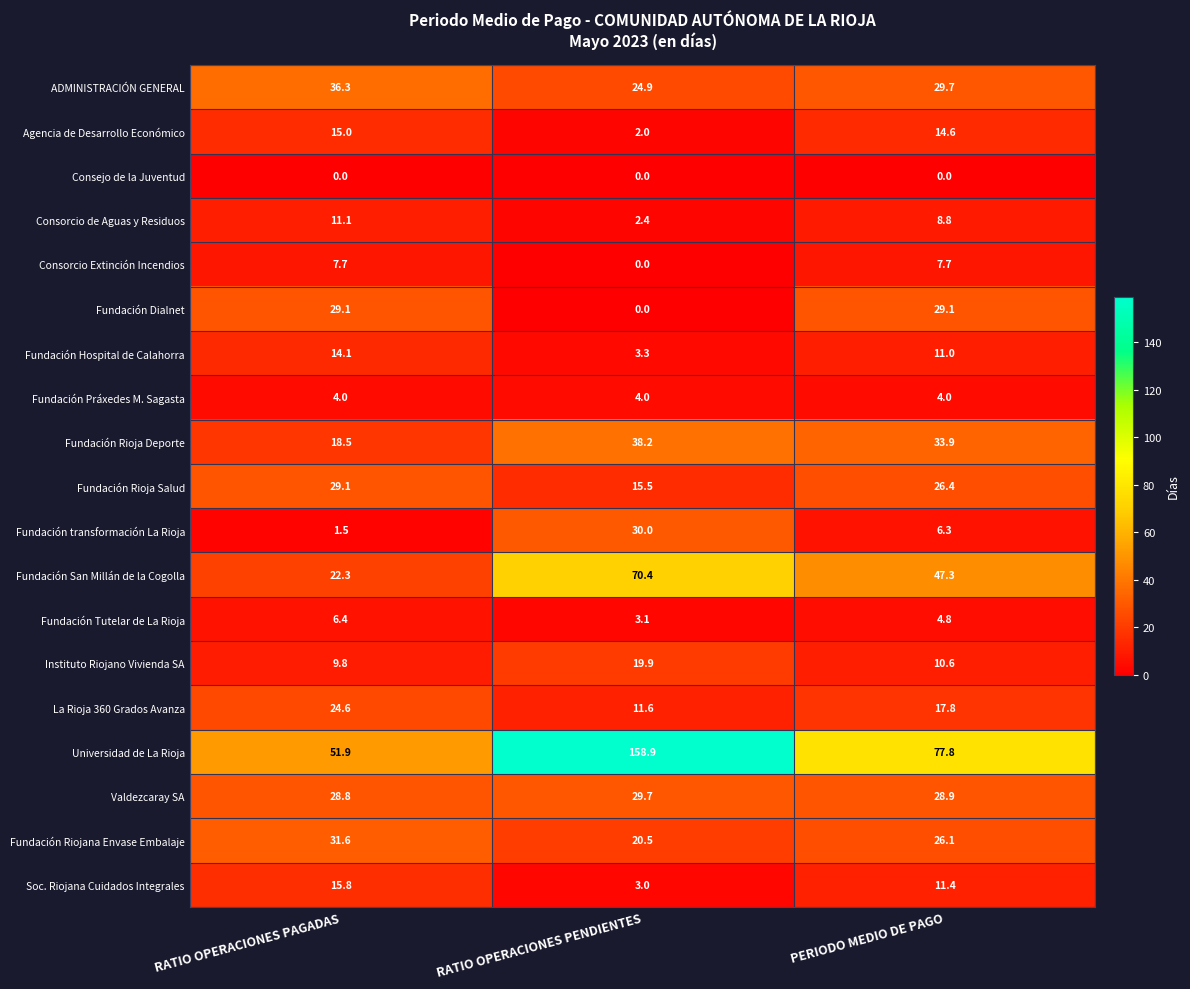

How many values in the Fundación transformación La Rioja series exceed 6?

2